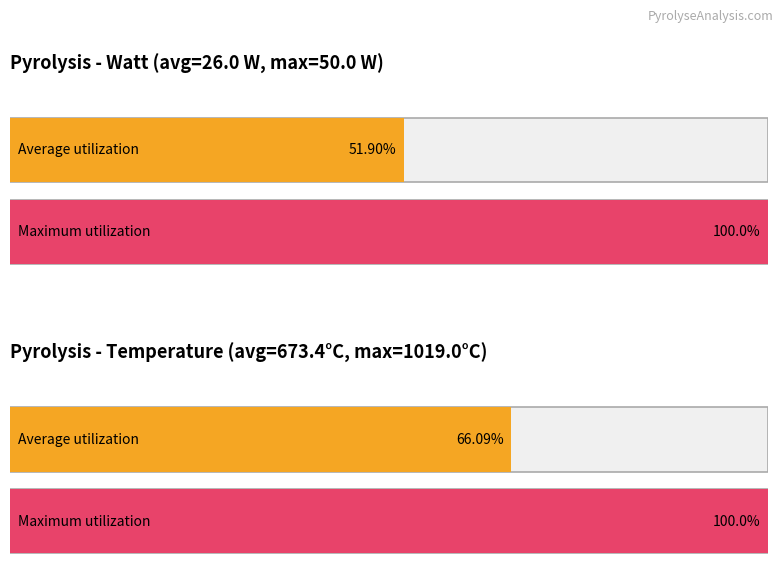

Does the chart contain any negative values?

No